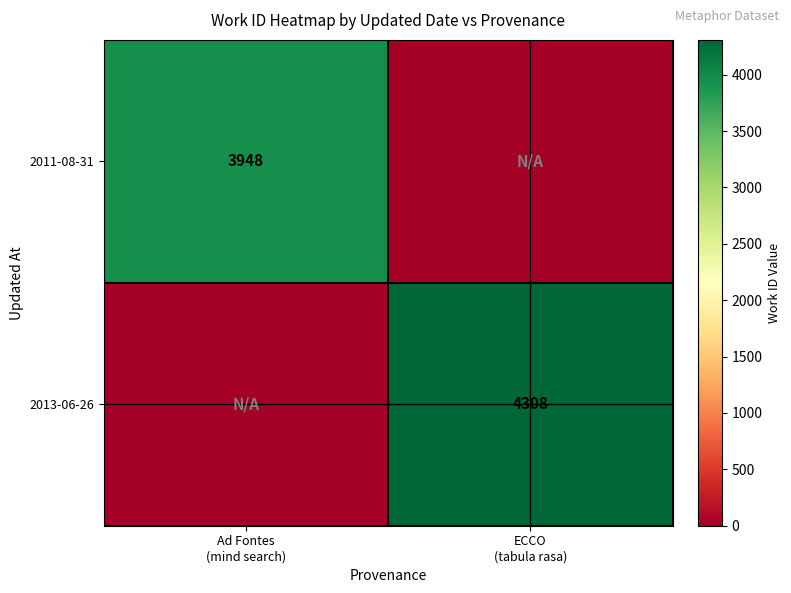

Which has a higher value, ECCO
(tabula rasa) or Ad Fontes
(mind search)?

Ad Fontes
(mind search)